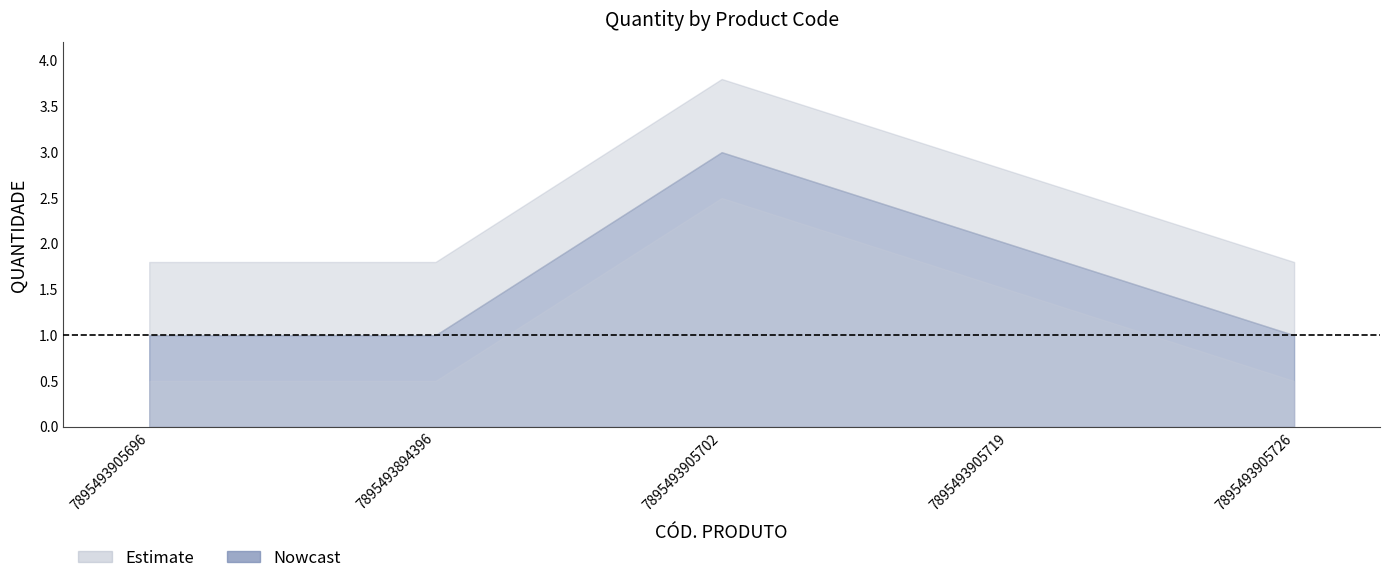

Reading left to right, transcribe all the data shown in this chart.

1	1	3	2	1